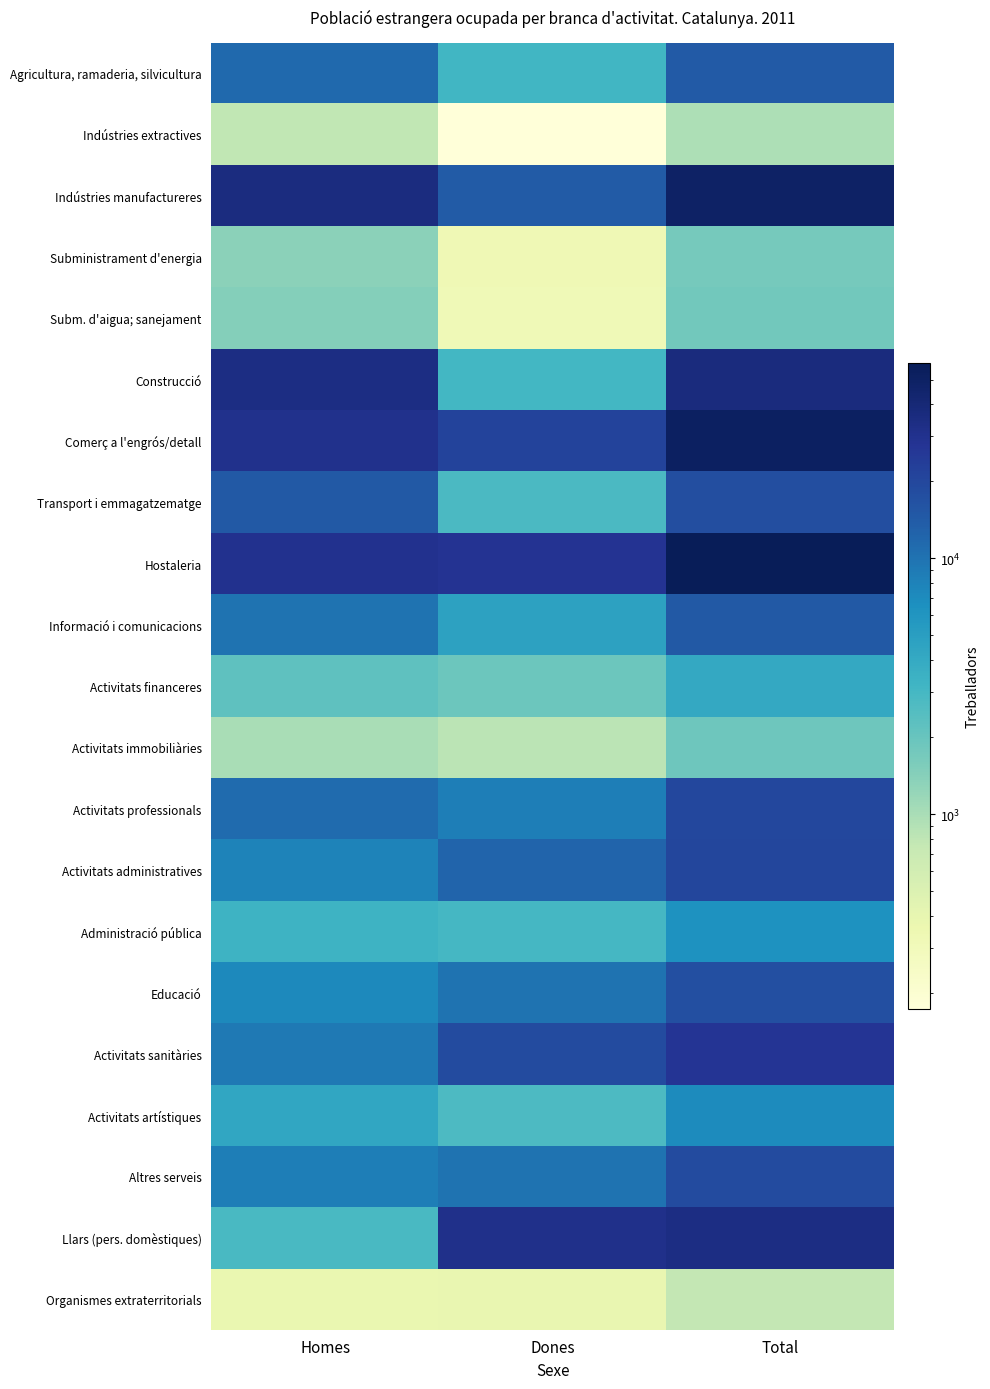

Reading left to right, what are all the values shown in this chart?

Agricultura, ramaderia, silvicultura: Homes=11335	Dones=3149	Total=14484
Indústries extractives: Homes=779	Dones=172	Total=951
Indústries manufactureres: Homes=35325	Dones=13935	Total=49260
Subministrament d'energia: Homes=1360	Dones=332	Total=1692
Subm. d'aigua; sanejament: Homes=1443	Dones=318	Total=1761
Construcció: Homes=33787	Dones=3073	Total=36861
Comerç a l'engrós/detall: Homes=30290	Dones=21082	Total=51372
Transport i emmagatzematge: Homes=14737	Dones=2783	Total=17521
Hostaleria: Homes=29982	Dones=28245	Total=58227
Informació i comunicacions: Homes=10043	Dones=4709	Total=14752
Activitats financeres: Homes=2228	Dones=1882	Total=4110
Activitats immobiliàries: Homes=1007	Dones=832	Total=1839
Activitats professionals: Homes=11176	Dones=8603	Total=19779
Activitats administratives: Homes=7974	Dones=12344	Total=20318
Administració pública: Homes=3378	Dones=2980	Total=6359
Educació: Homes=7292	Dones=10069	Total=17361
Activitats sanitàries: Homes=9218	Dones=18561	Total=27780
Activitats artístiques: Homes=4325	Dones=2745	Total=7070
Altres serveis: Homes=8572	Dones=9877	Total=18449
Llars (pers. domèstiques): Homes=2870	Dones=31477	Total=34346
Organismes extraterritorials: Homes=373	Dones=390	Total=762